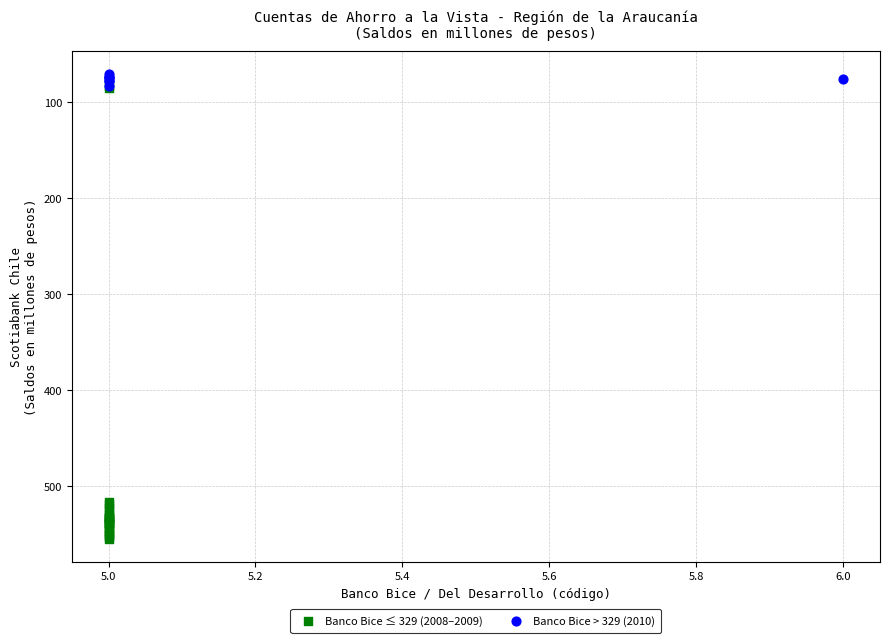

Which series has the widest spread of Y values?

Banco Bice ≤ 329 (2008–2009)